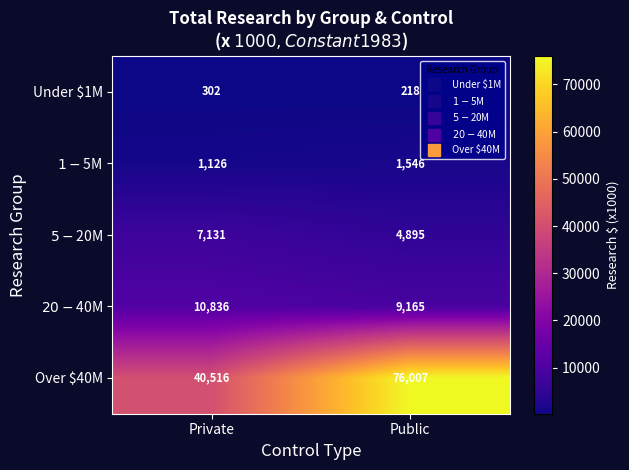

What value does the Over $40M series have at Public?

76007